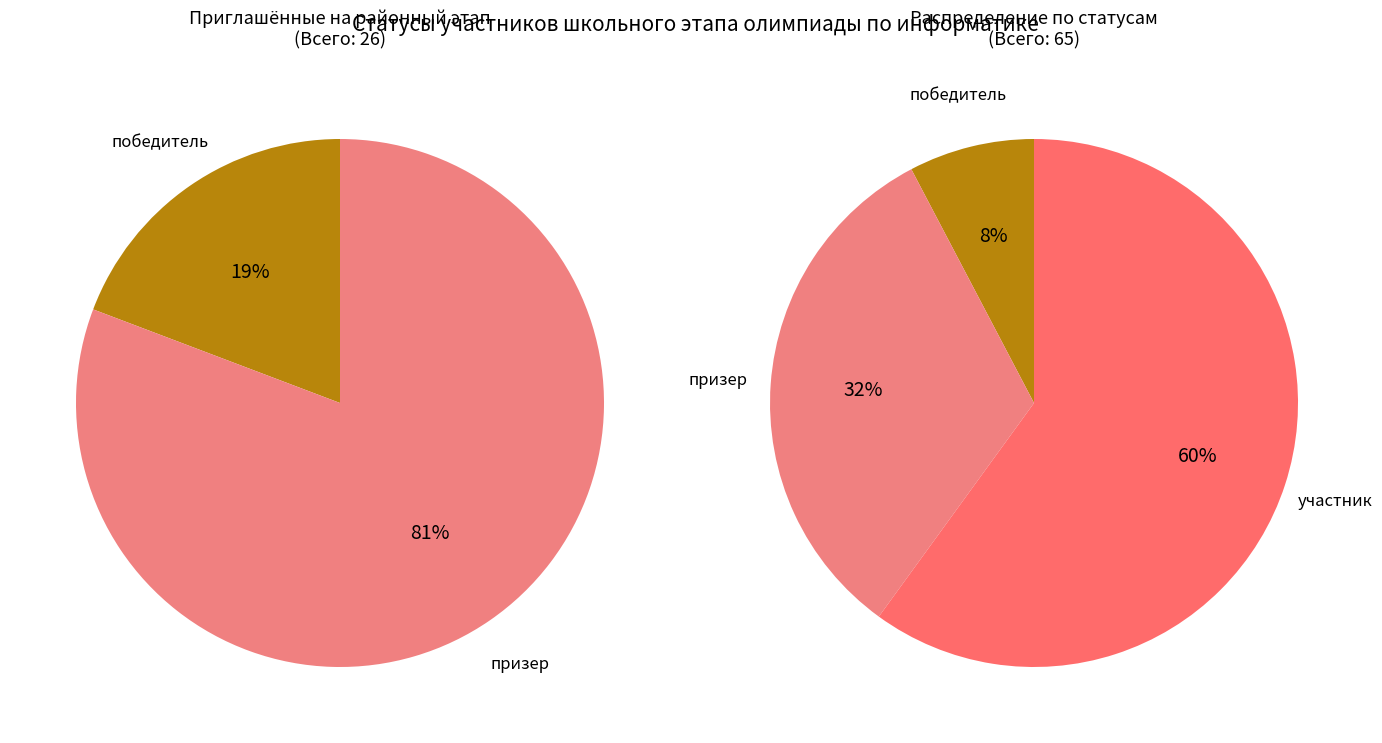

What is the smallest slice in the pie chart?

победитель